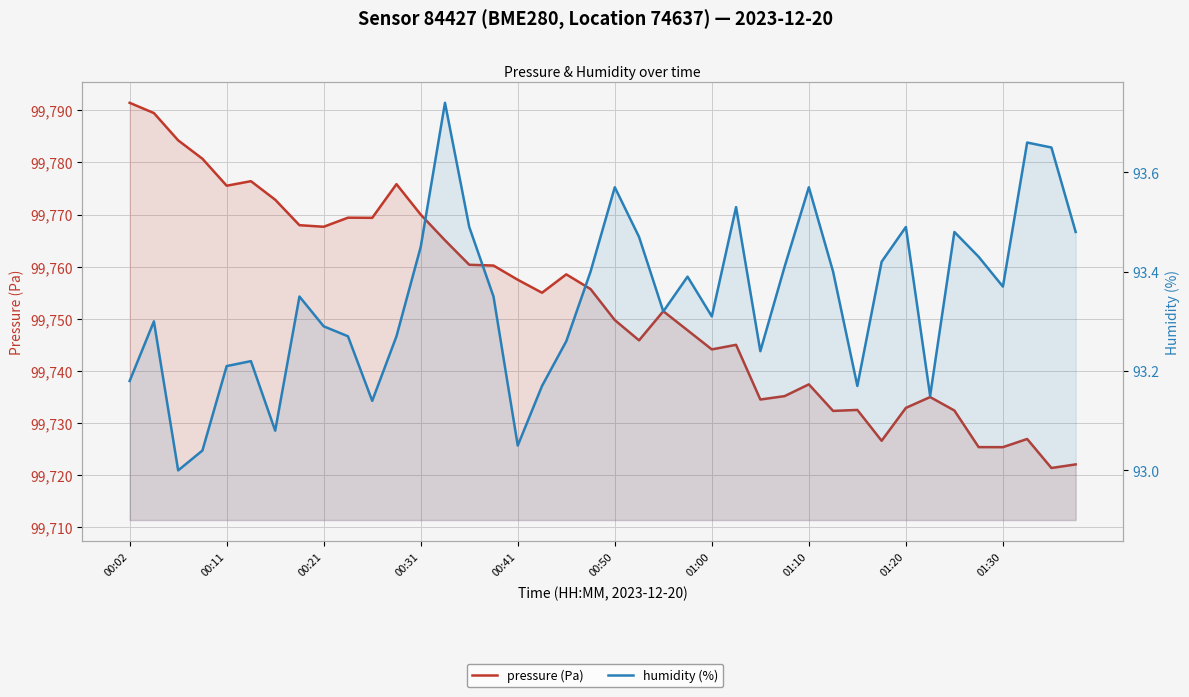

True or false: pressure (Pa) and humidity (%) intersect in this chart.

False